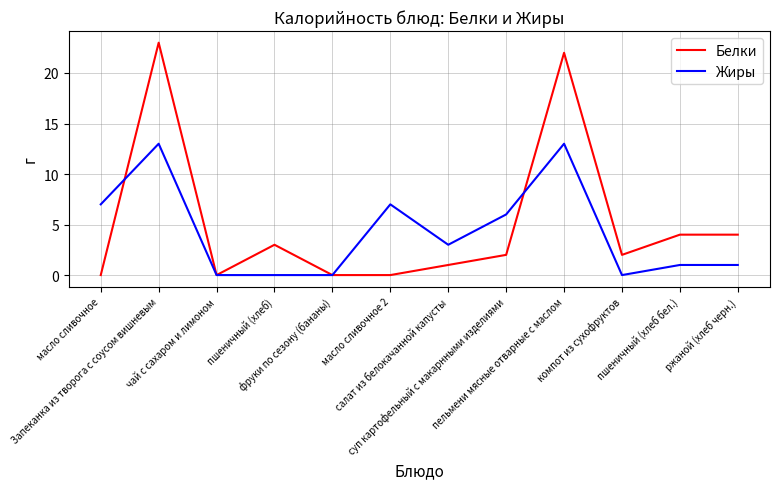

How many series are shown in this chart?

2